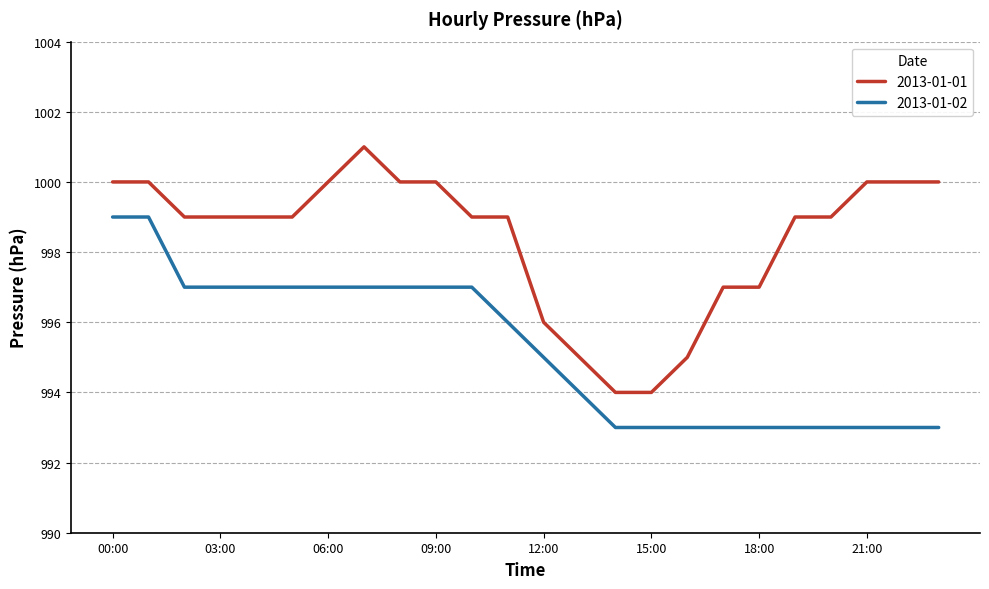

Rank the series by their average value, from lowest to highest.

2013-01-02, 2013-01-01